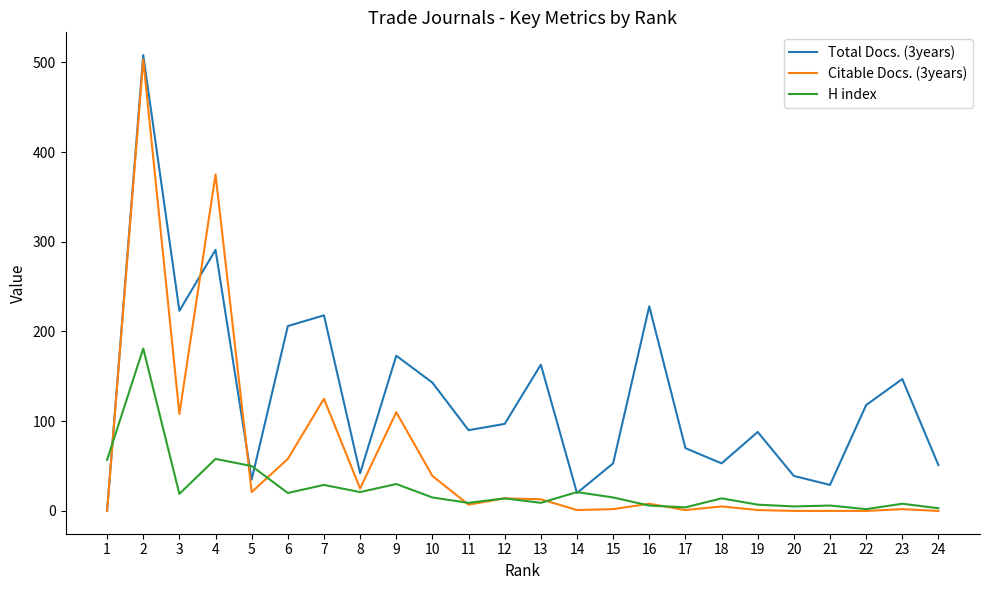

Rank the series at 23 from lowest to highest value.

Citable Docs. (3years), H index, Total Docs. (3years)